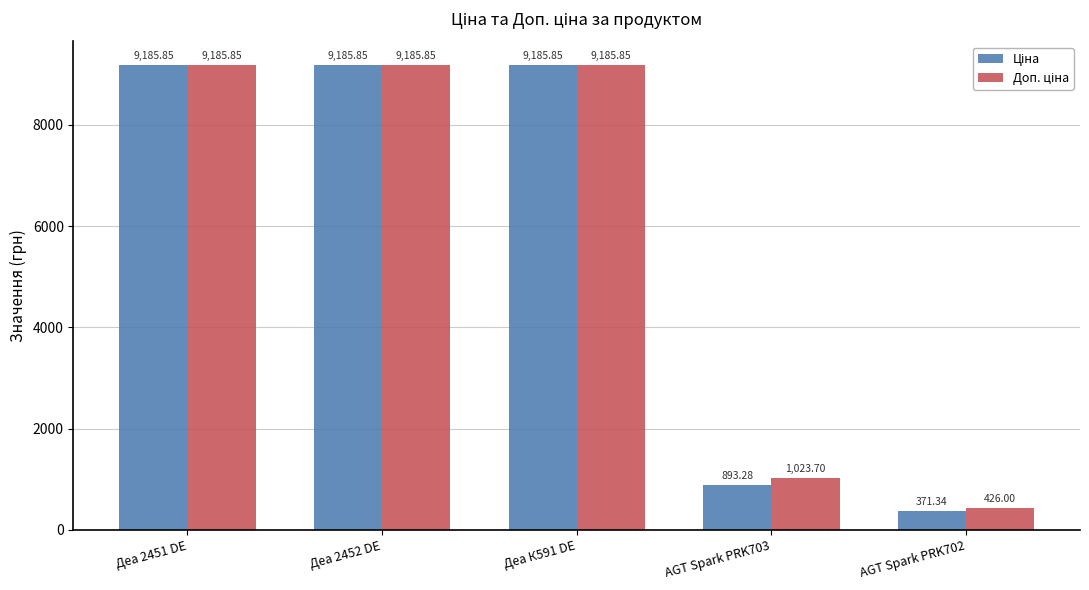

How many data points does each series have?

5